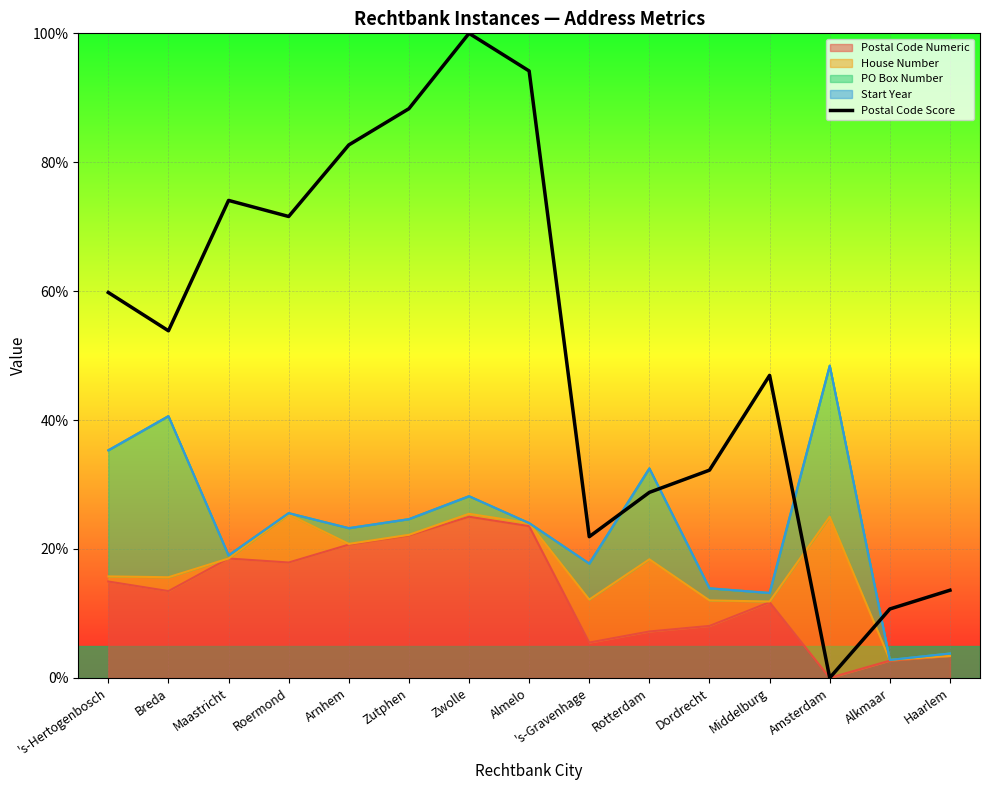

How many categories are shown in the chart?

15